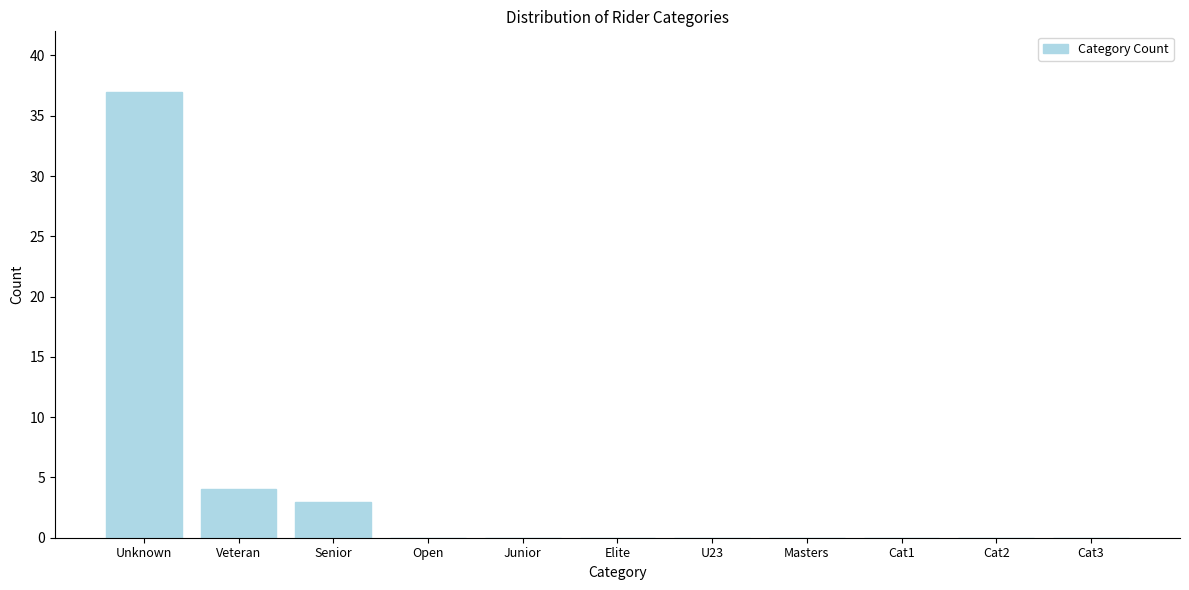

Reading left to right, list all the values displayed in this chart.

Unknown=37	Veteran=4	Senior=3	Open=0	Junior=0	Elite=0	U23=0	Masters=0	Cat1=0	Cat2=0	Cat3=0